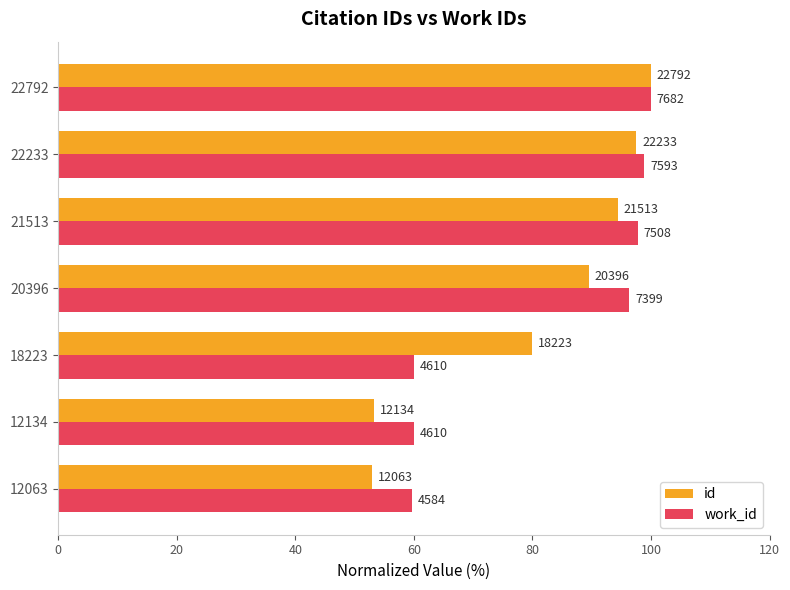

What are all the series names shown in the legend?

id, work_id